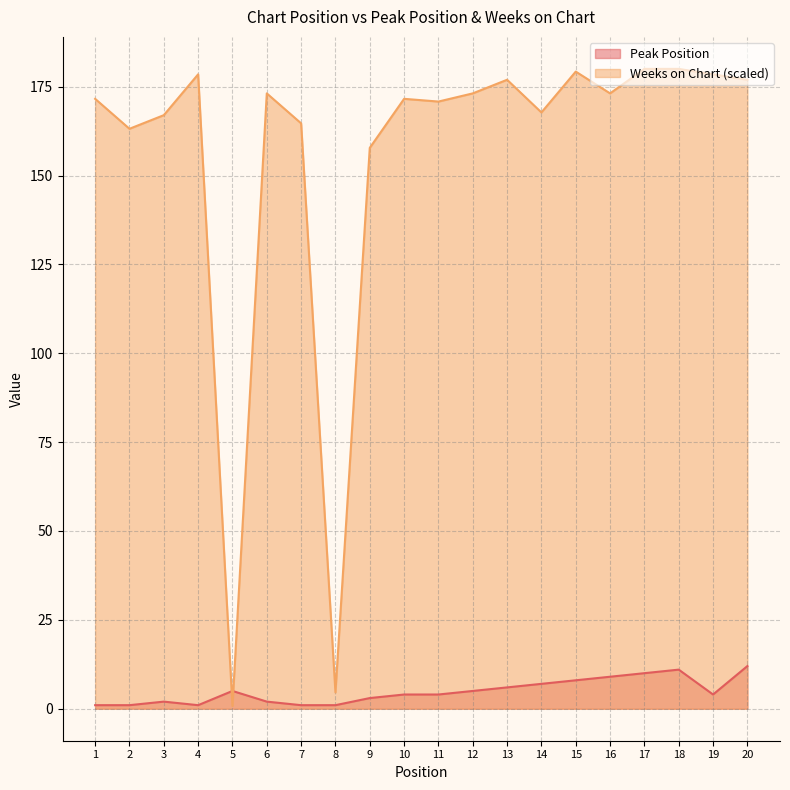

At how many categories does at least one series exceed 167?

14